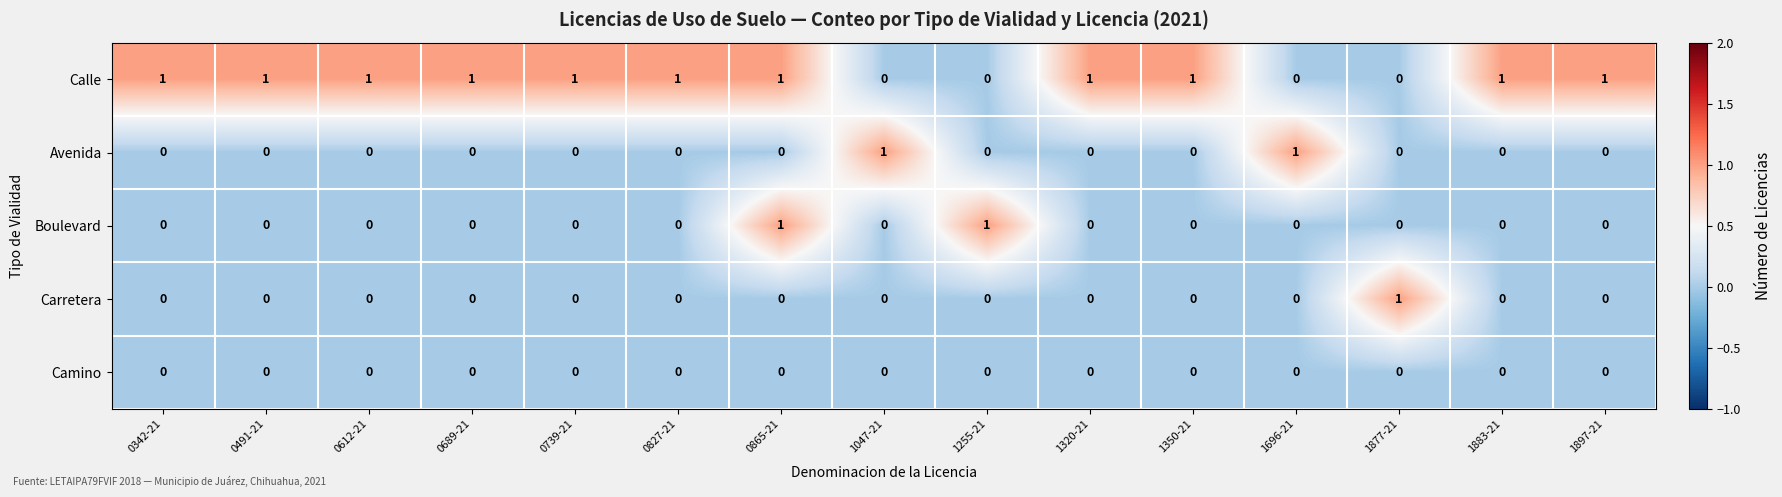

The value of Carretera at 1047-21 is 0. True or false?

True